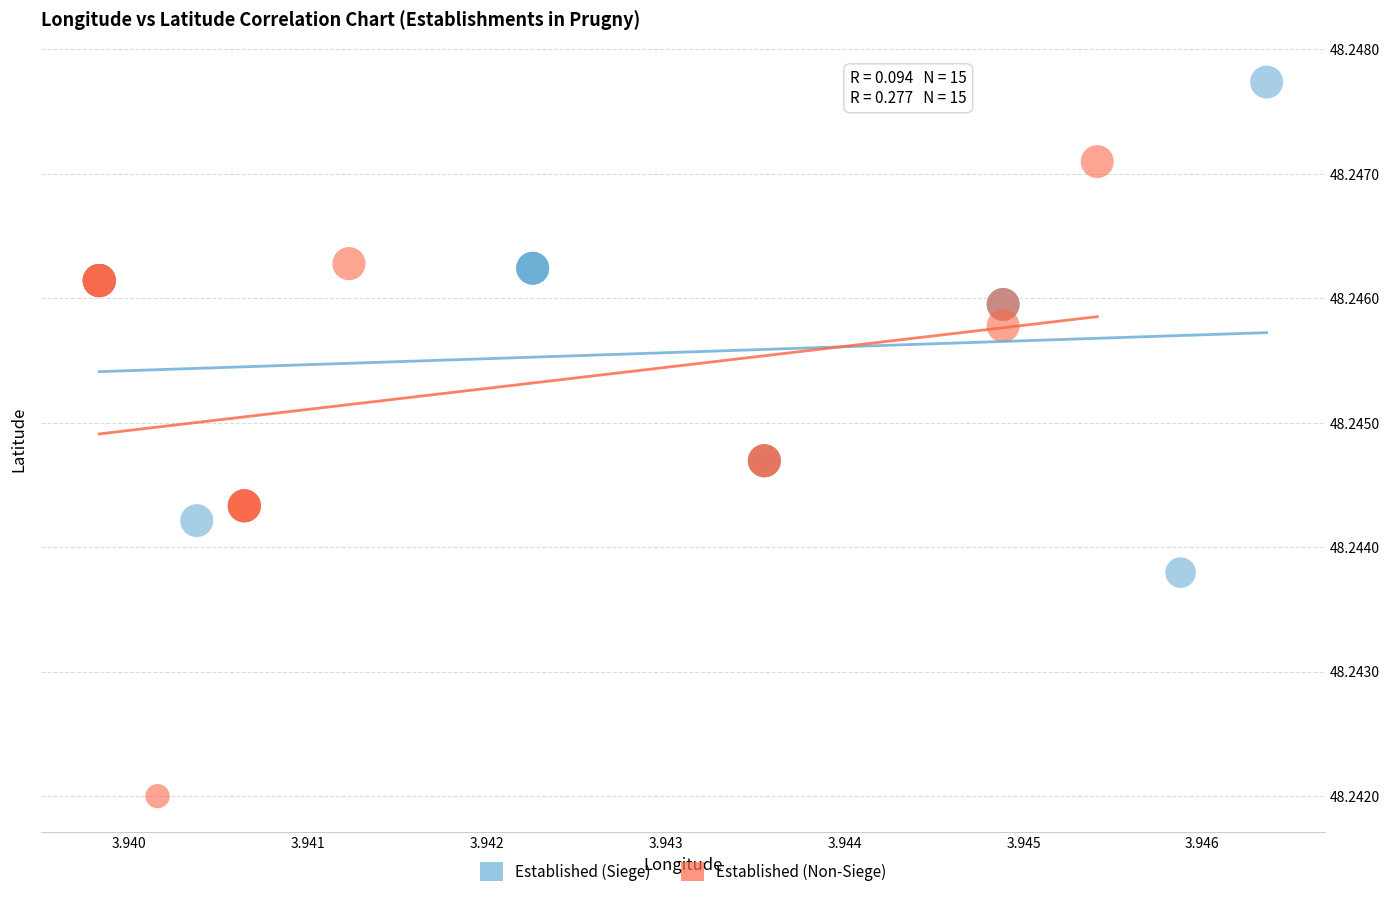

Which series has the widest spread of Y values?

Established (Non-Siege)